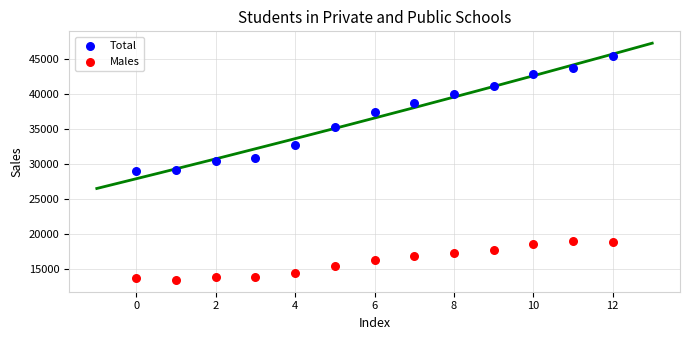

Which series contains the highest Y value?

Total